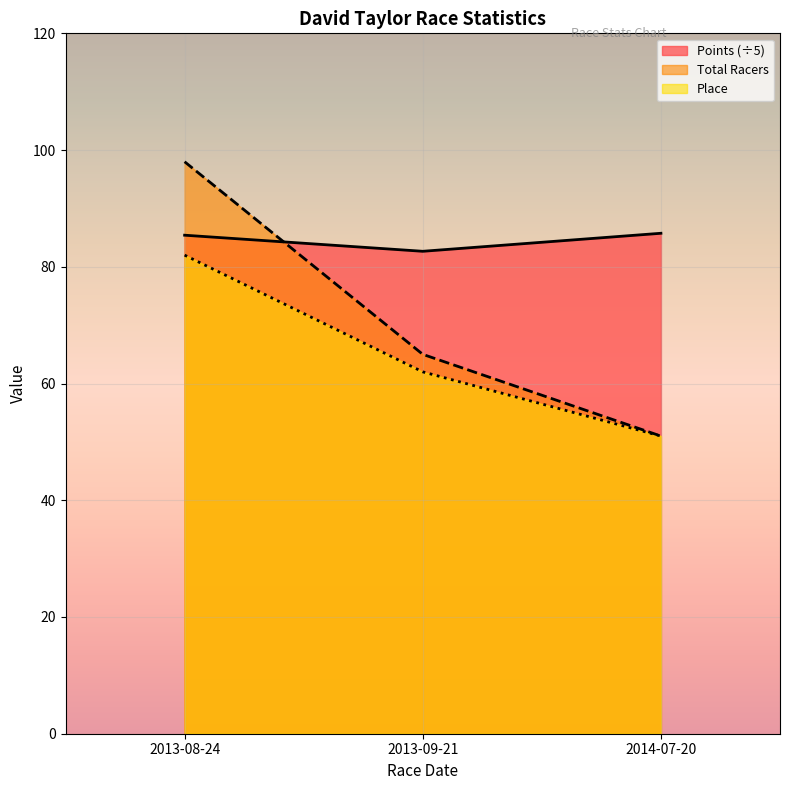

What is the total value across all series at 2013-09-21?

209.7